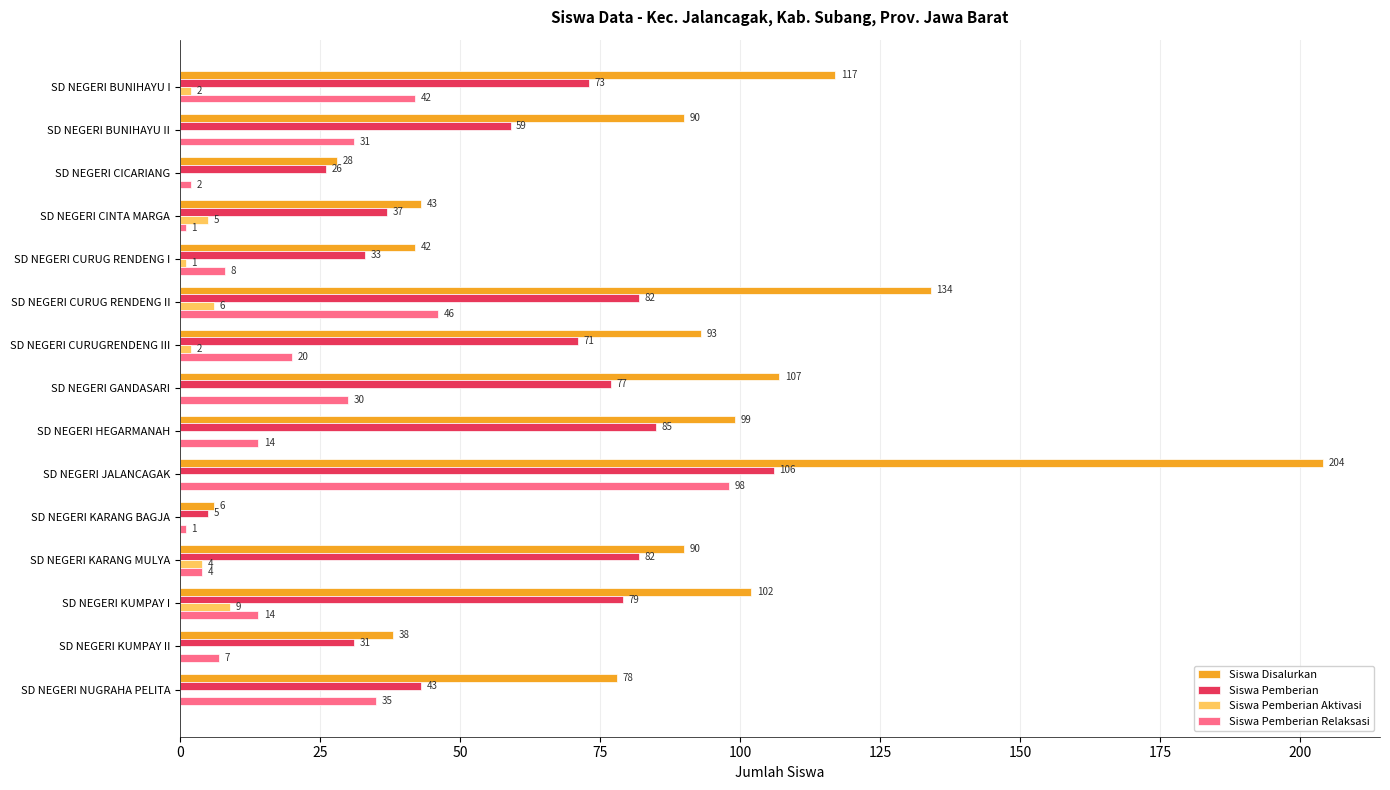

Which series has the largest total across all categories?

Siswa Disalurkan